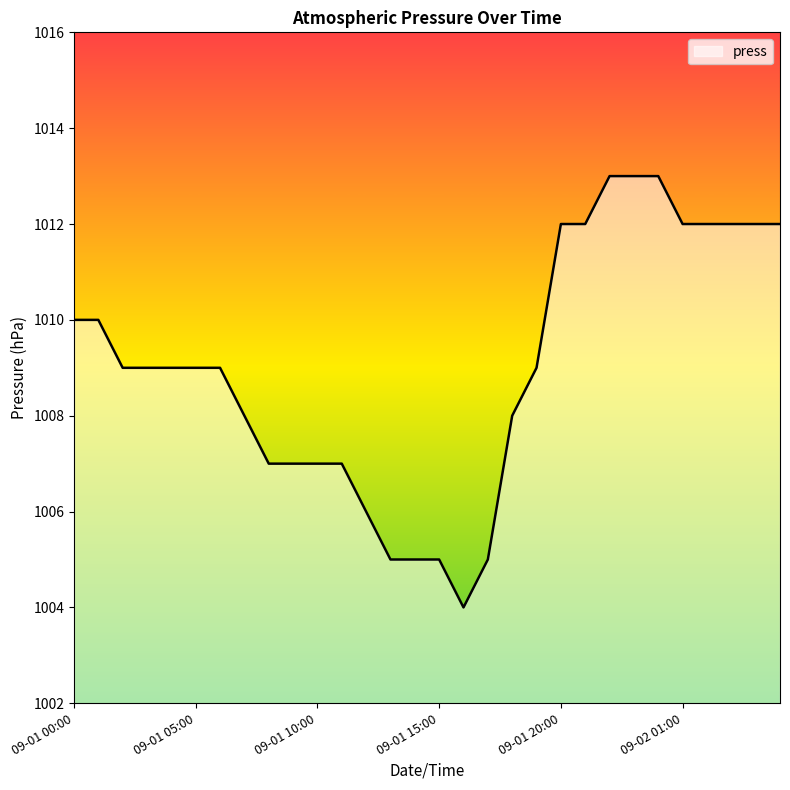

What is the average value?

1009